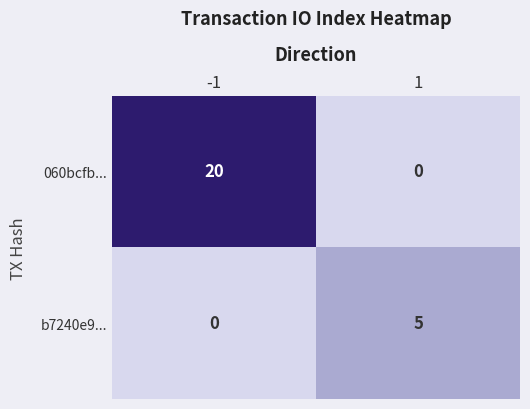

What is the total value across all series at -1?

20